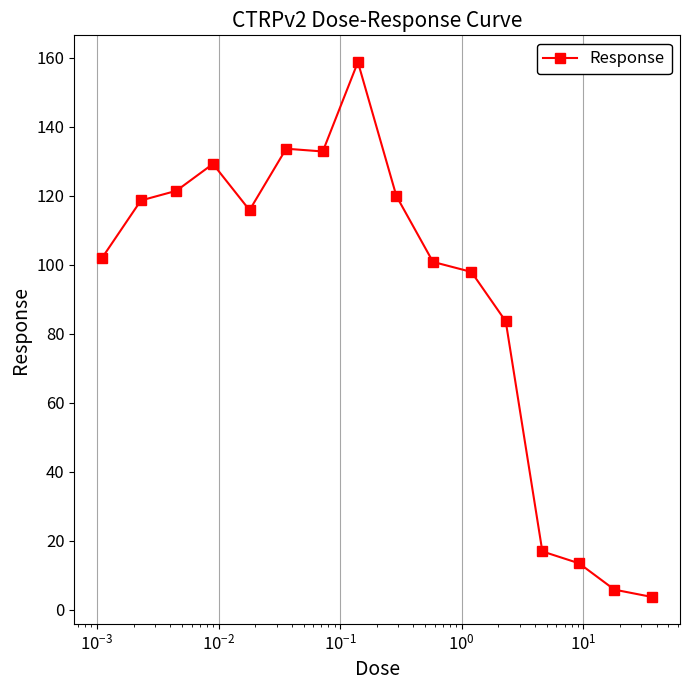

What is the average value?

90.9